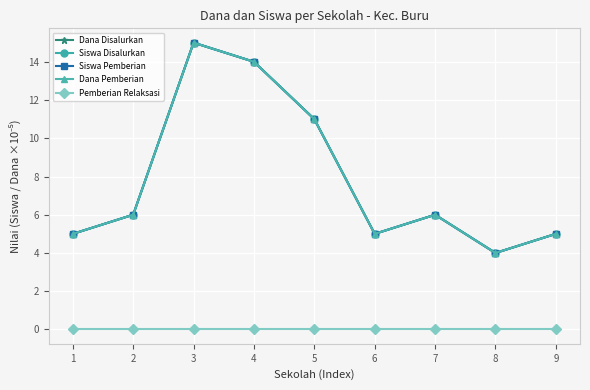

At which category is the sum across all series the highest?

3